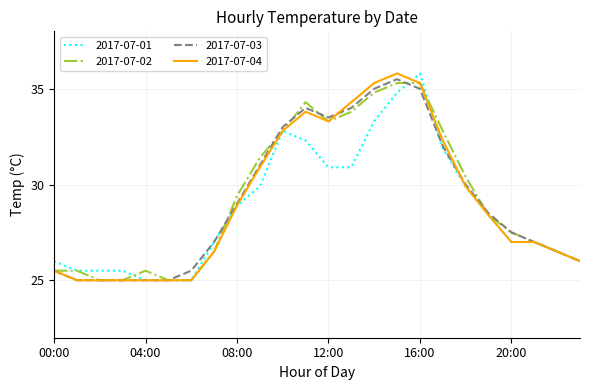

What is the greatest value displayed?

35.8